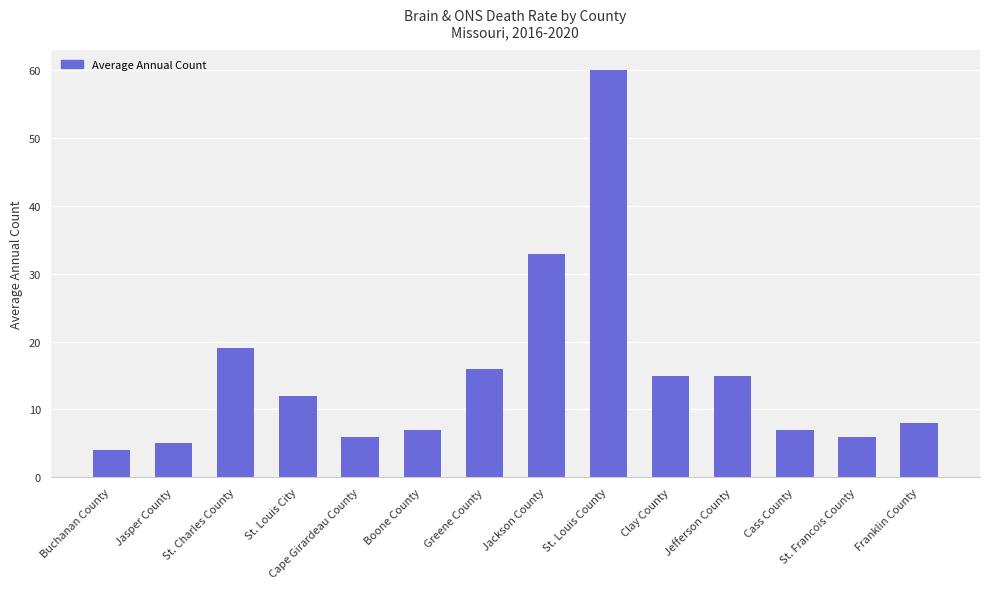

What is the label of the 14th bar from the left?

Franklin County